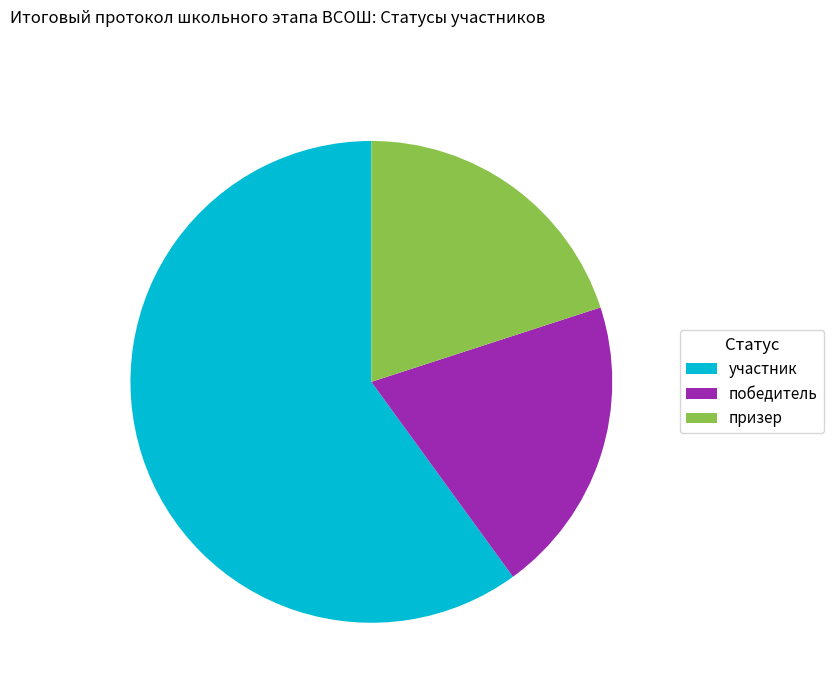

Which category has the biggest portion of the pie?

участник